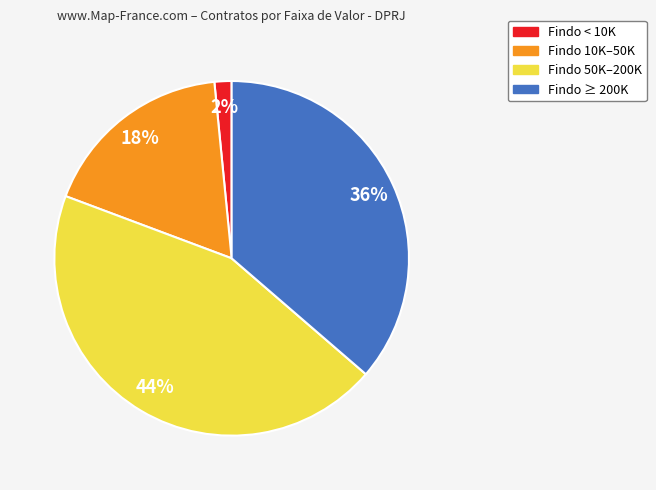

Is there any slice that represents more than half of the pie?

No